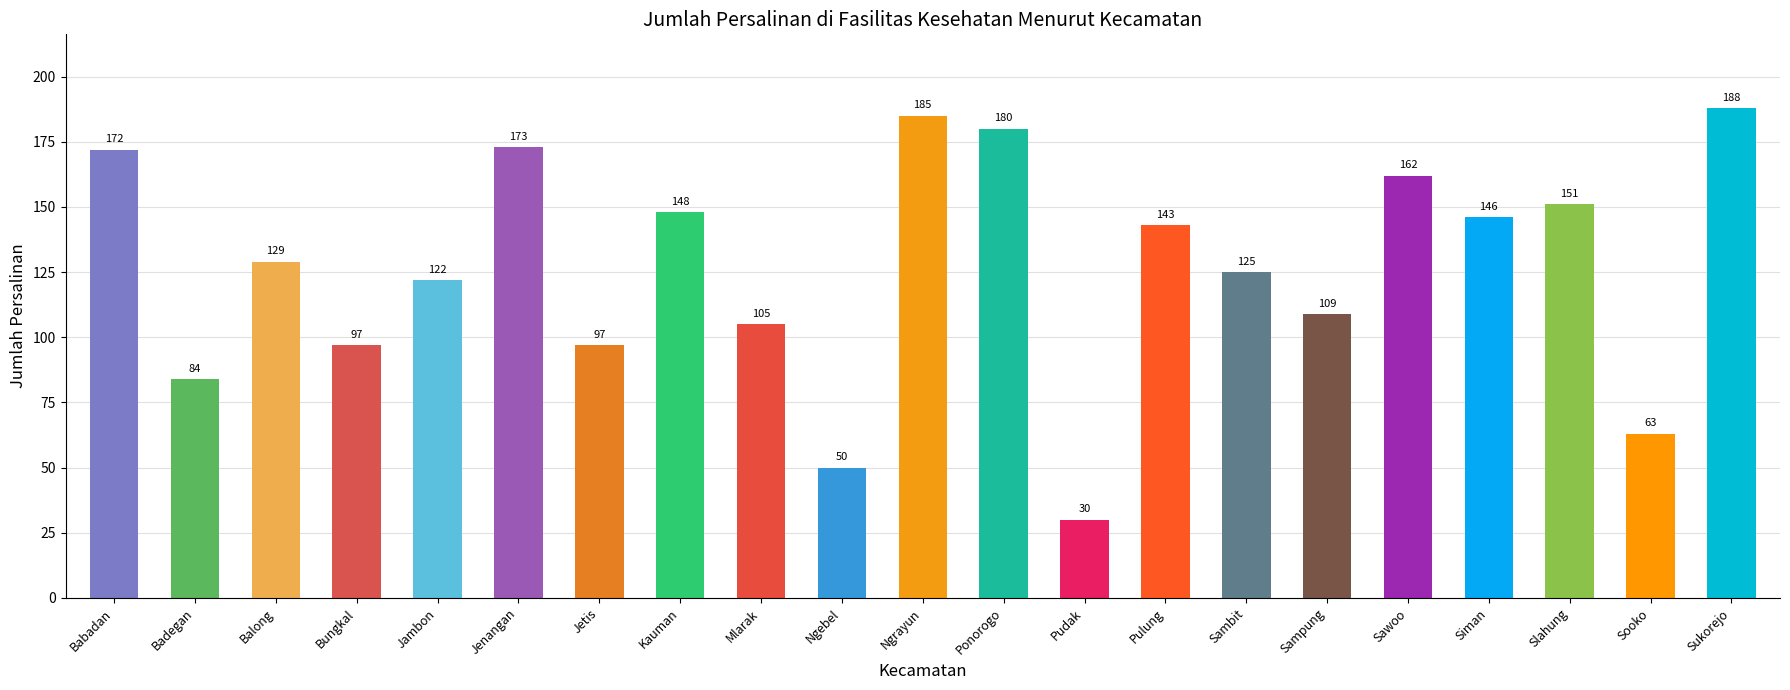

What position from the left is Pudak?

13